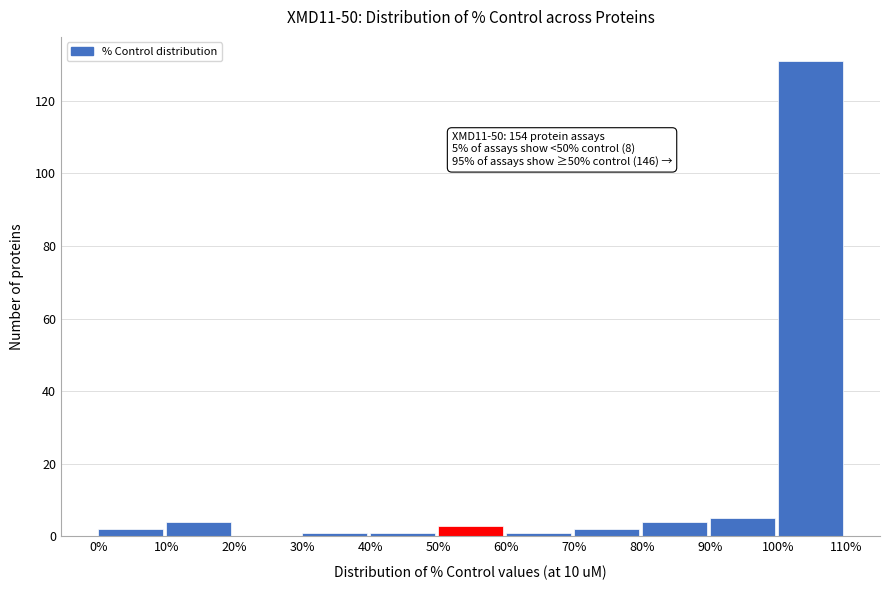

Over which range of the x-axis is the bar tallest?

100% to 110%